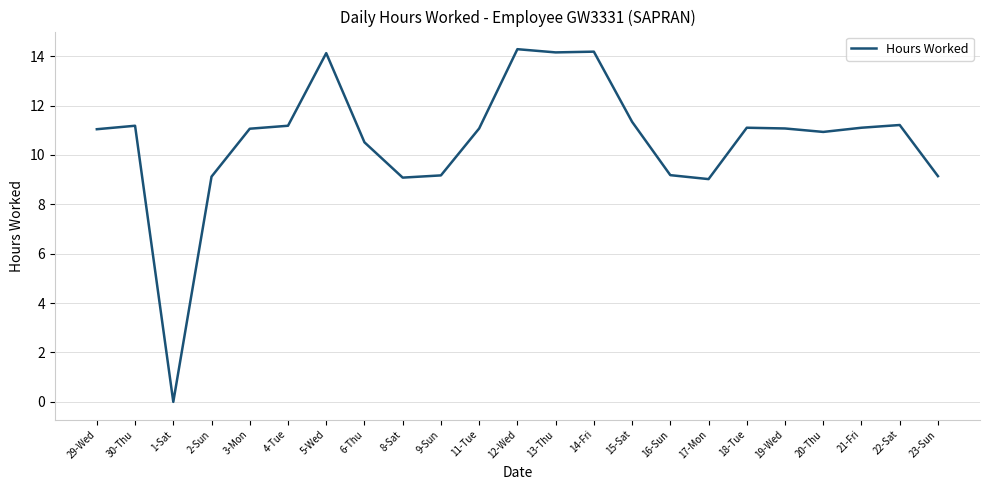

What position from the right is 6-Thu?

16